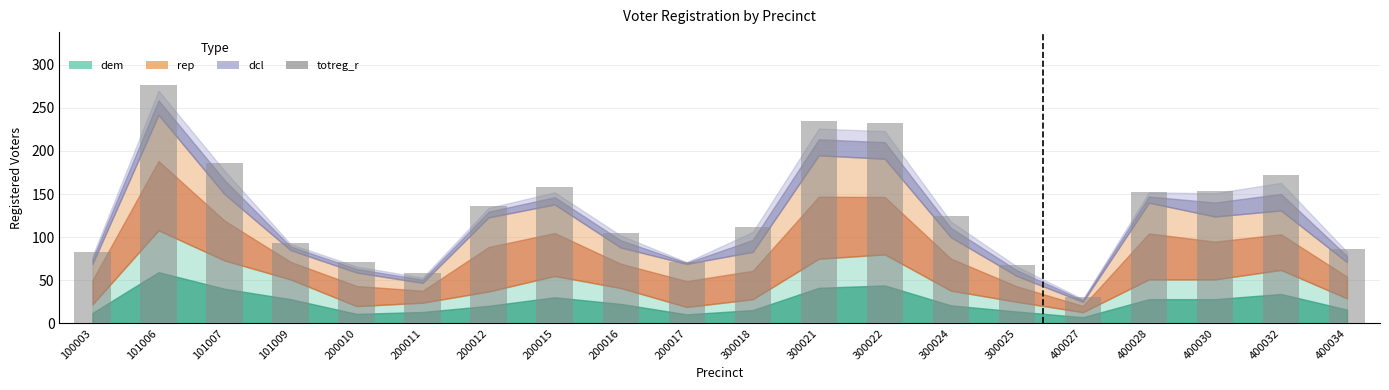

Are the bars horizontal?

No